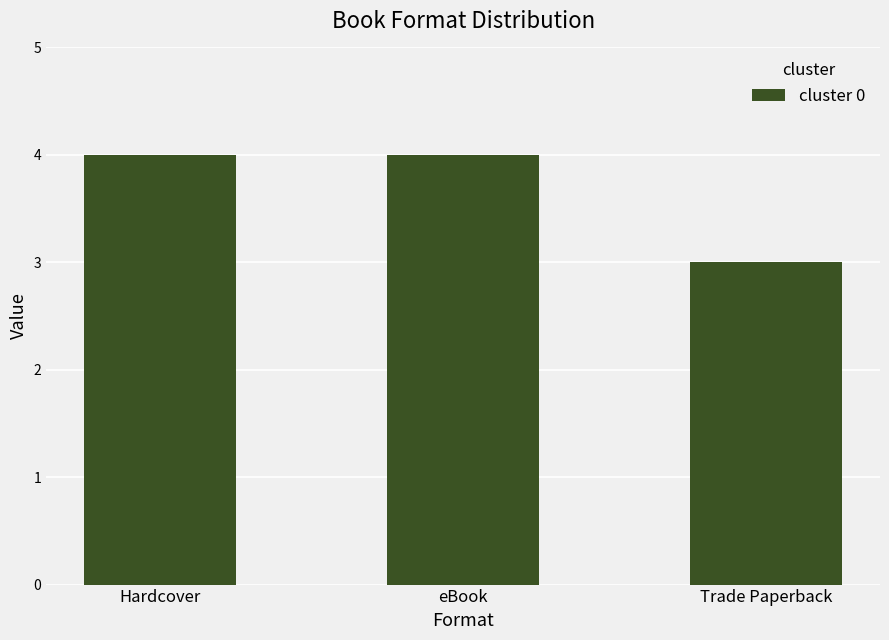

How many values are below 4?

1